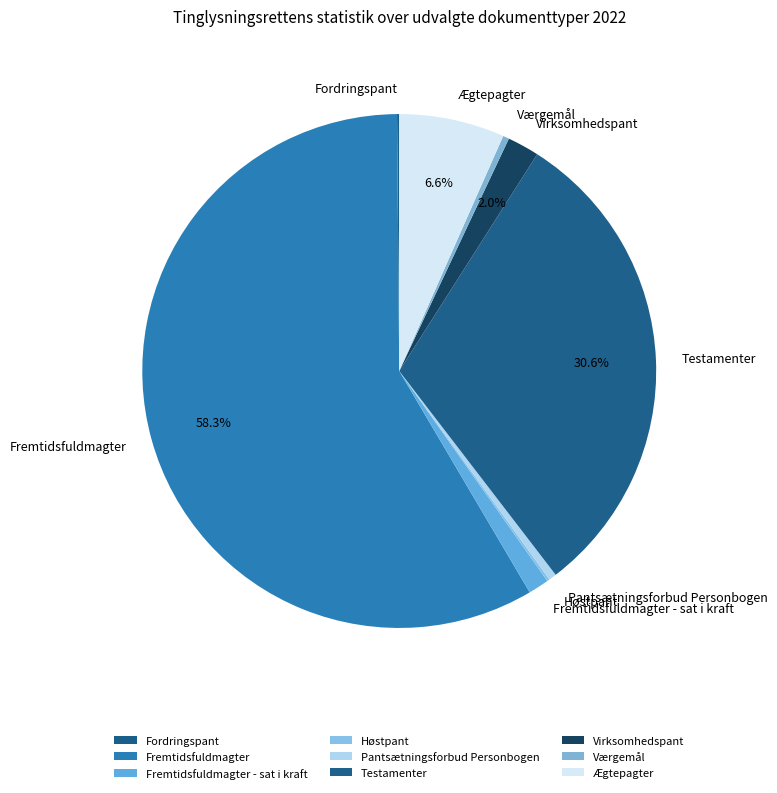

Between Fremtidsfuldmagter and Pantsætningsforbud Personbogen, which is larger?

Fremtidsfuldmagter